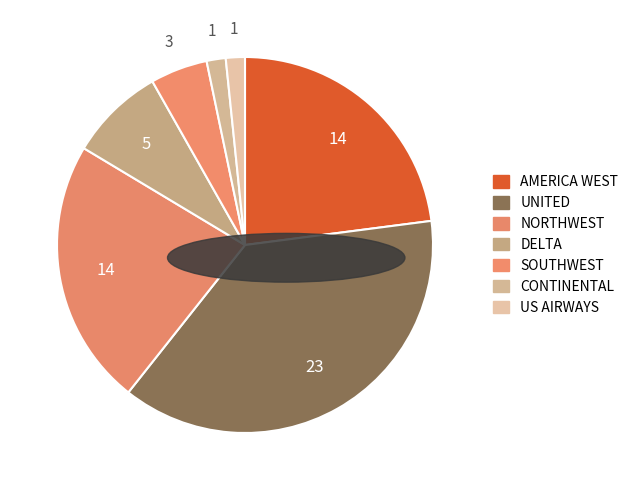

To the nearest percent, what portion does US AIRWAYS represent?

2%